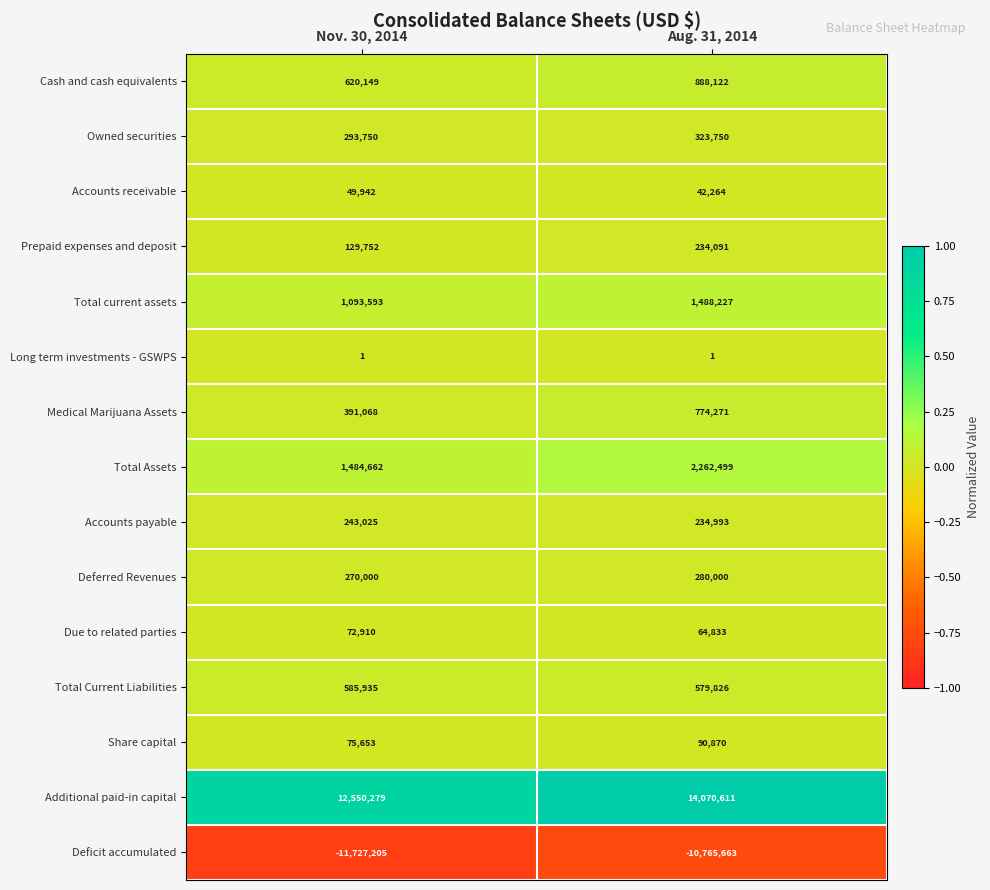

Where is Total current assets nearest to the value 1290910?

Nov. 30, 2014